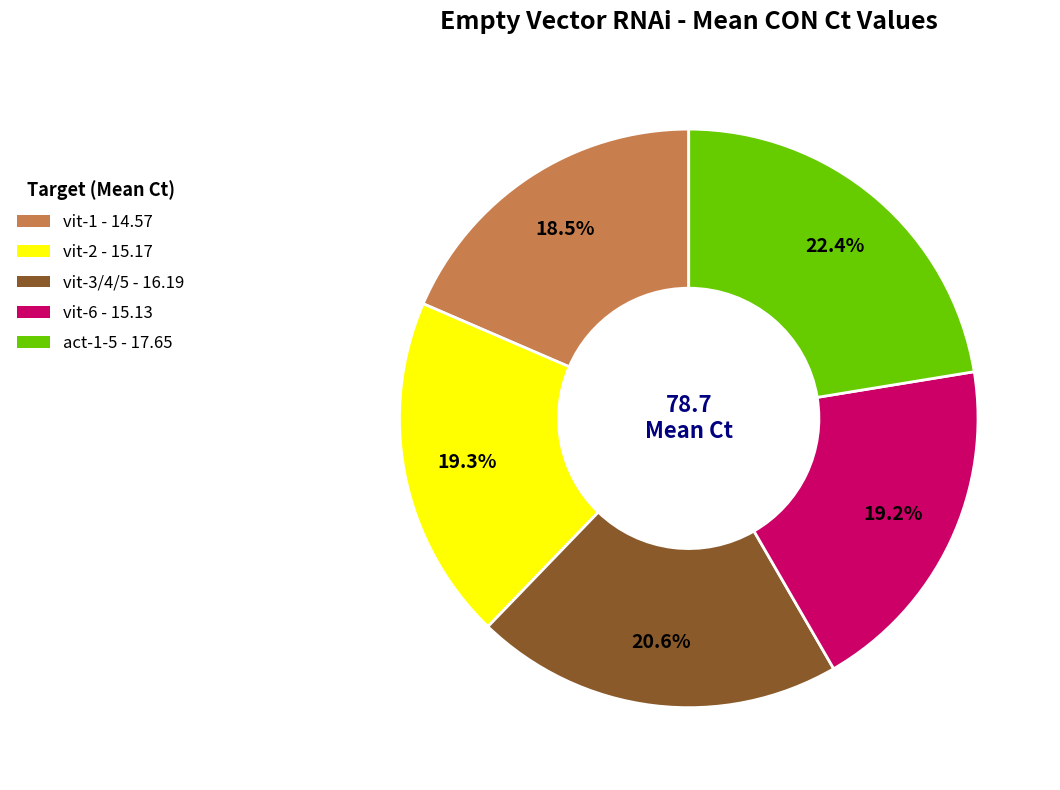

Combined, do vit-2 and vit-1 account for over 50%?

No